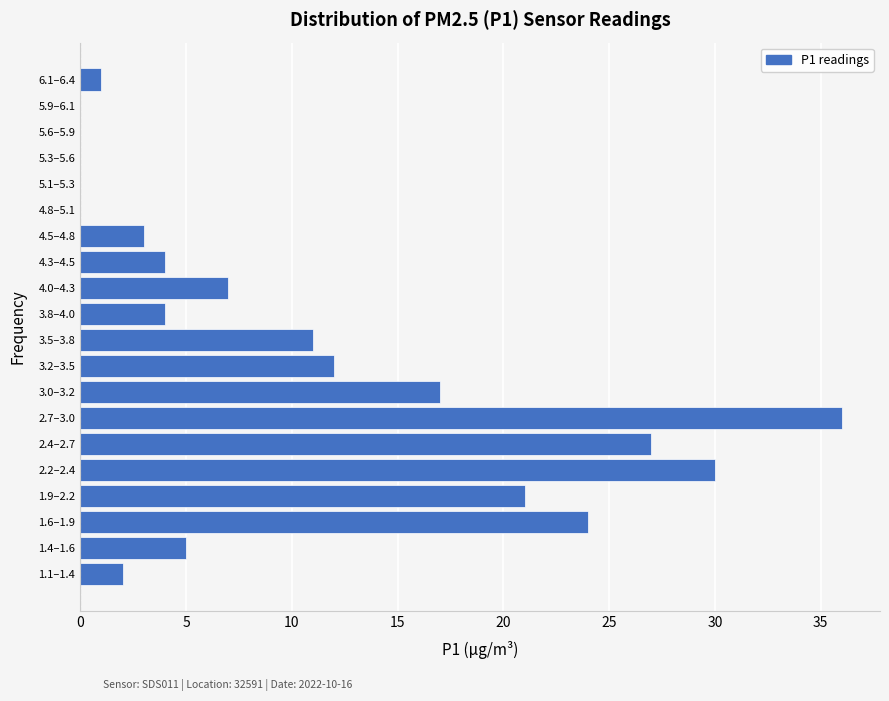

Reading bottom to top, what are all the values shown in this chart?

1.1–1.4=2	1.4–1.6=5	1.6–1.9=24	1.9–2.2=21	2.2–2.4=30	2.4–2.7=27	2.7–3.0=36	3.0–3.2=17	3.2–3.5=12	3.5–3.8=11	3.8–4.0=4	4.0–4.3=7	4.3–4.5=4	4.5–4.8=3	4.8–5.1=0	5.1–5.3=0	5.3–5.6=0	5.6–5.9=0	5.9–6.1=0	6.1–6.4=1